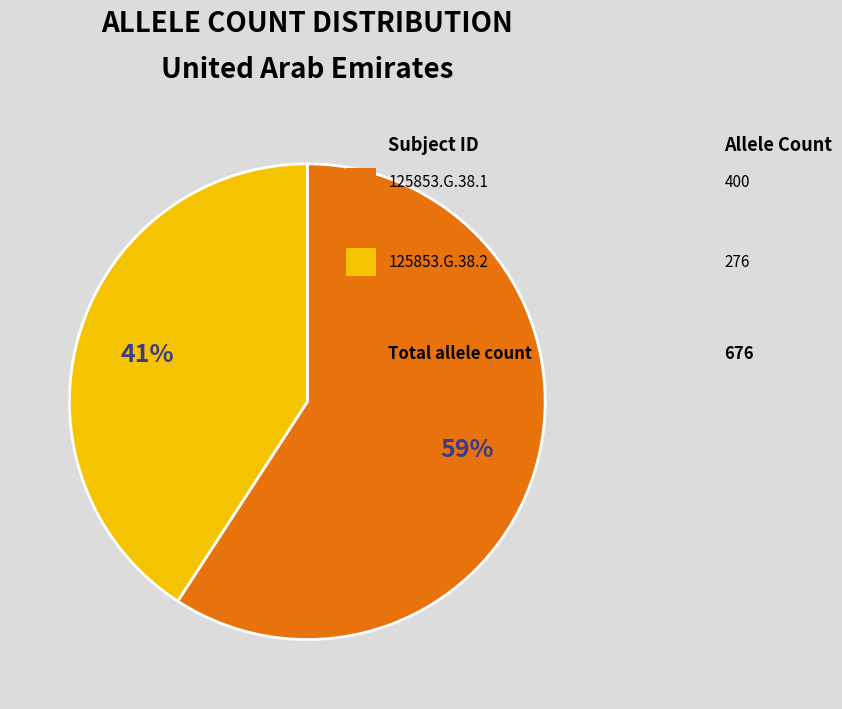

To the nearest percent, what is the difference between the largest and smallest slice percentages?

18%